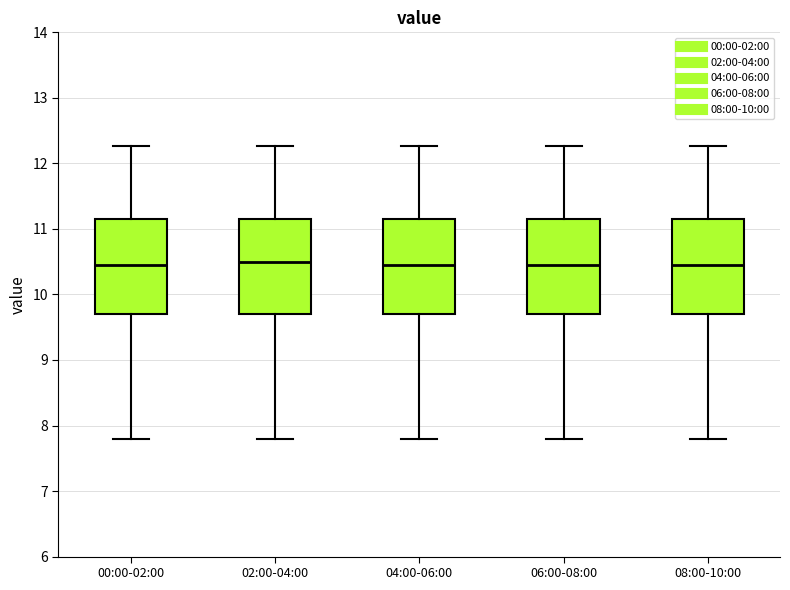

Reading left to right, transcribe this box plot: for each box, give where its median line is, the range the box spans, and where its two whiskers end, as read against the y-axis. The values are not printed on the chart, so give them approximately, as read against the axis.

00:00-02:00: median 10.5, box 9.7 to 11.2, whiskers 7.8 to 12.3
02:00-04:00: median 10.5, box 9.7 to 11.2, whiskers 7.8 to 12.3
04:00-06:00: median 10.5, box 9.7 to 11.2, whiskers 7.8 to 12.3
06:00-08:00: median 10.5, box 9.7 to 11.2, whiskers 7.8 to 12.3
08:00-10:00: median 10.5, box 9.7 to 11.2, whiskers 7.8 to 12.3